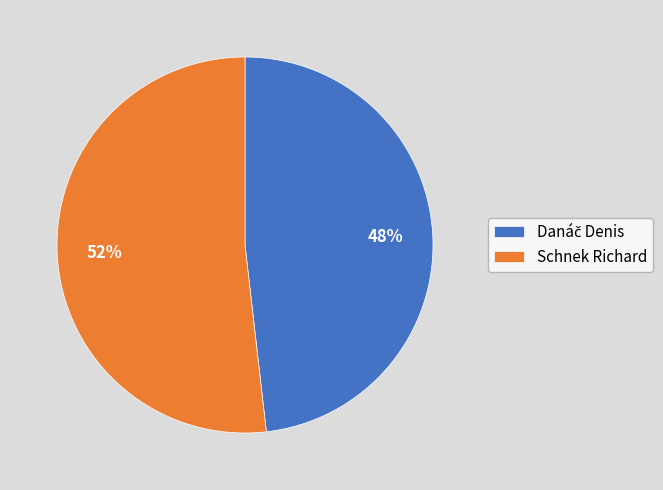

Is there any slice that represents more than half of the pie?

Yes